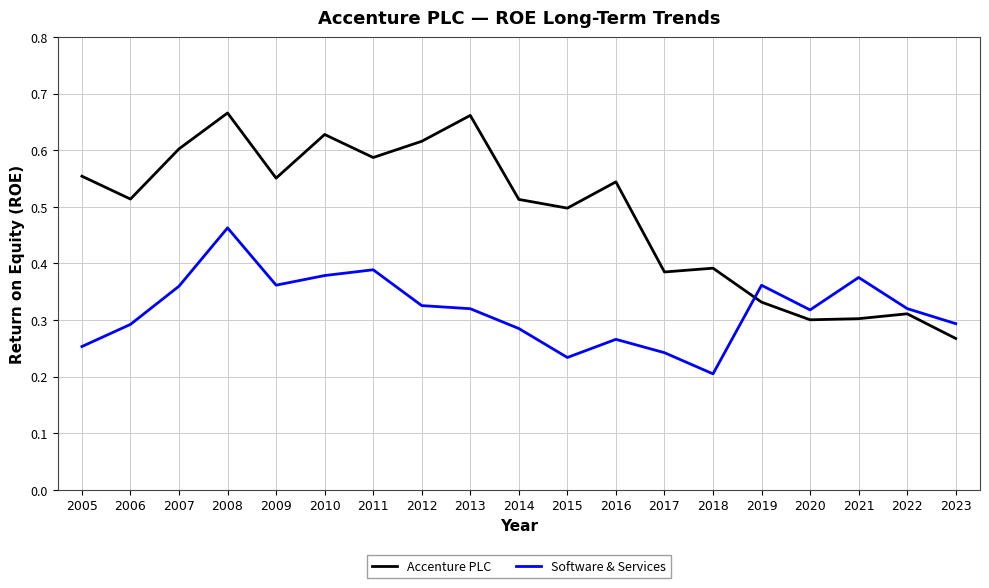

Between which two adjacent categories do Software & Services and Accenture PLC first intersect?

2018 and 2019